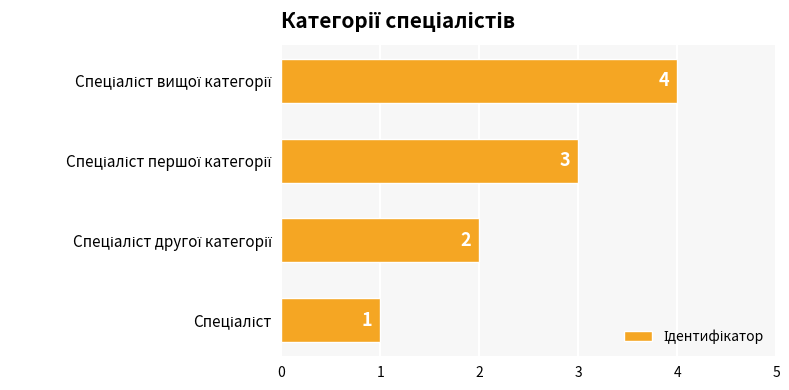

Count the values in the range 2 to 4.

3